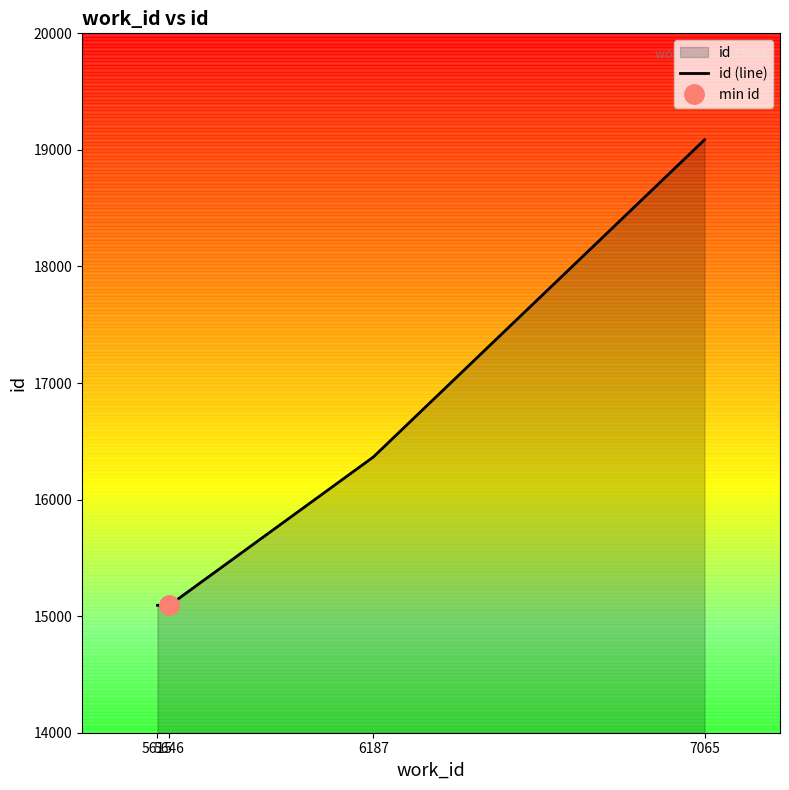

What is the average value?

16409